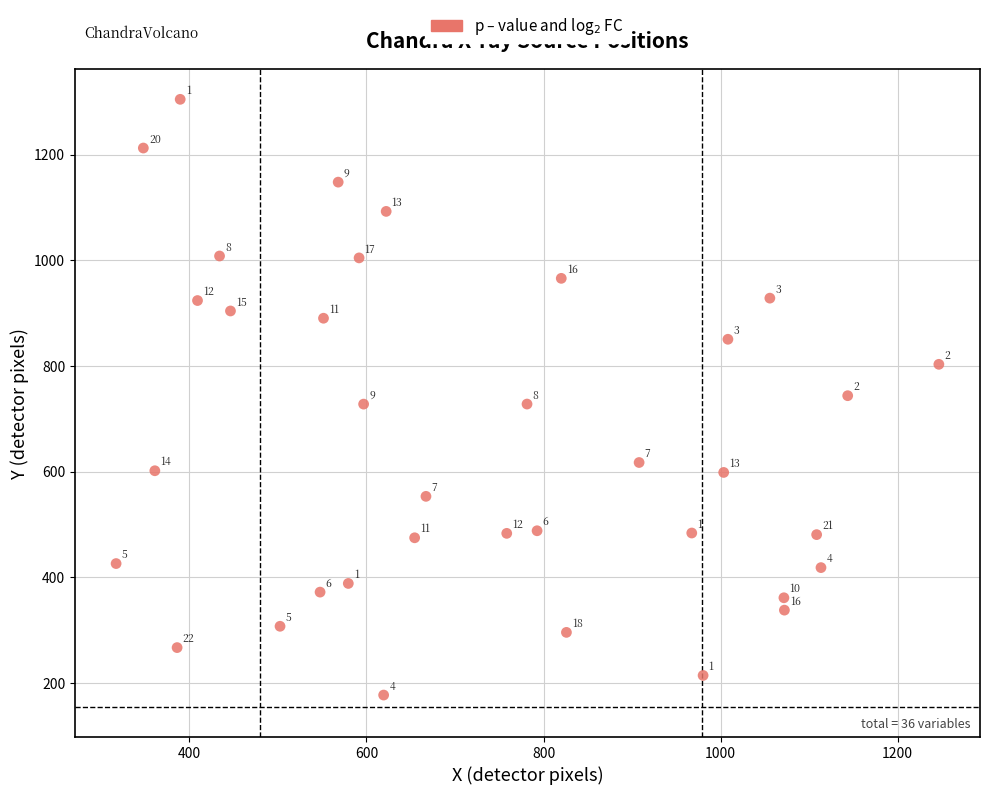

What is the range of Y values (max minus min)?

1127.7